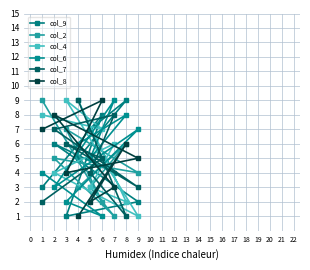

True or false: col_9 has more than 1 interior local peaks.

True